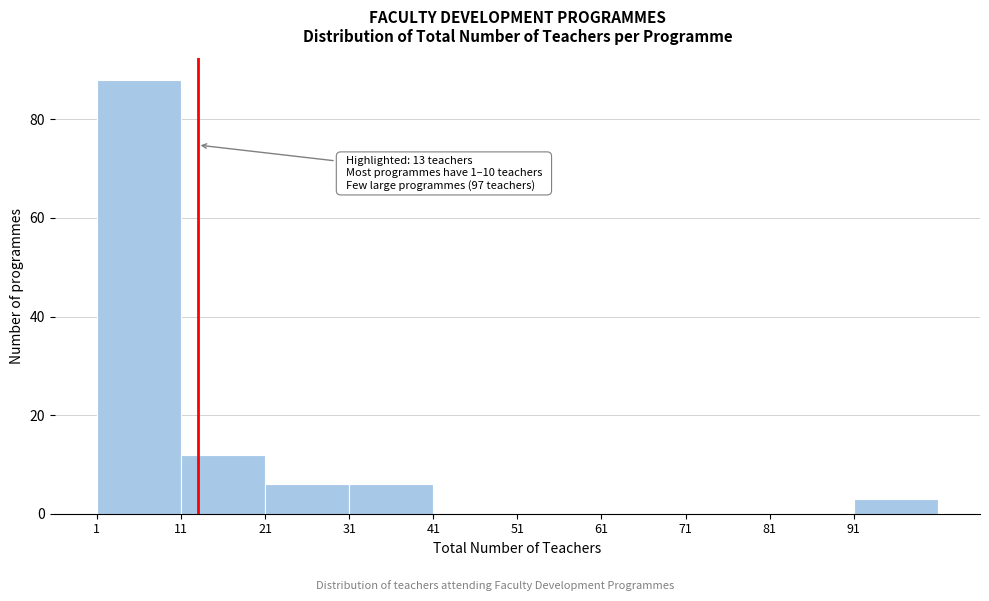

Which range on the x-axis has the tallest bar?

1 to 11